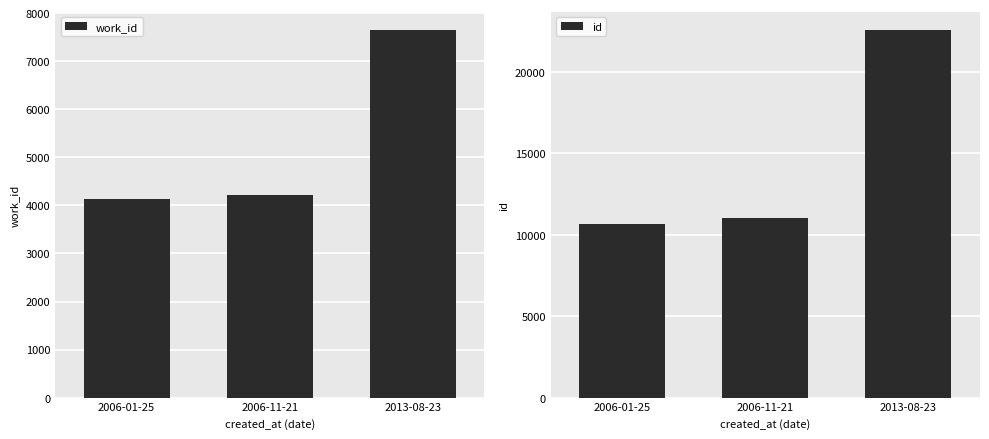

Which series changed the most between 2006-11-21 and 2013-08-23?

id